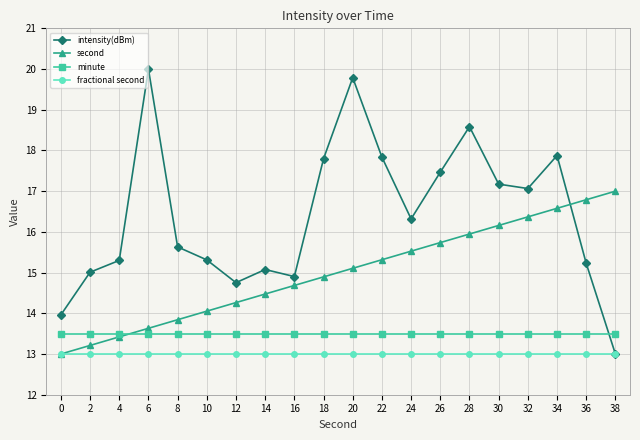

At which category does intensity(dBm) reach its first local peak?

6